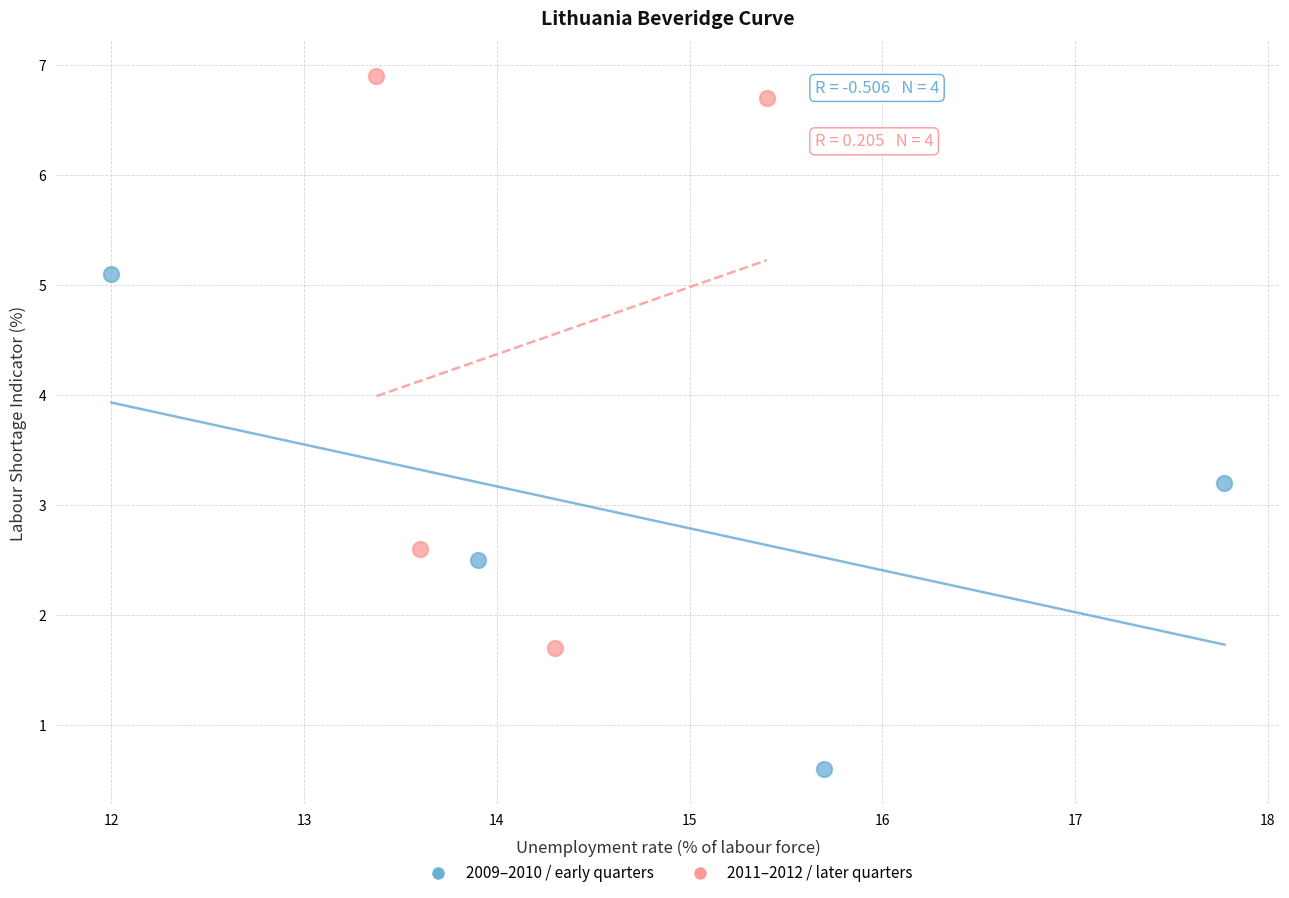

Which series contains the highest Y value?

2011–2012 / later quarters